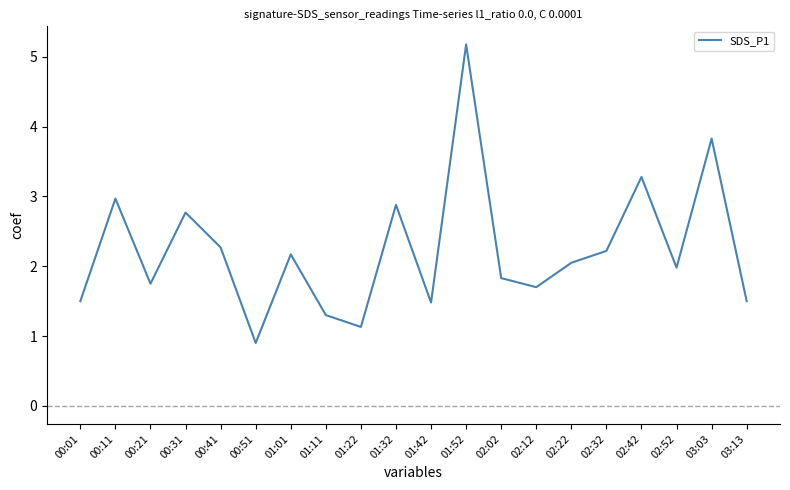

What is the sum of the values at 01:42 and 00:51?

2.4